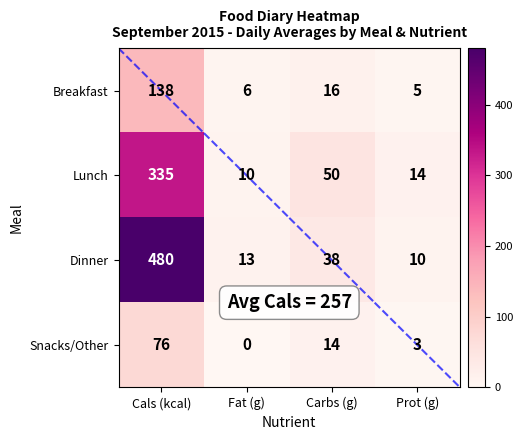

Which series has the largest total across all categories?

Dinner